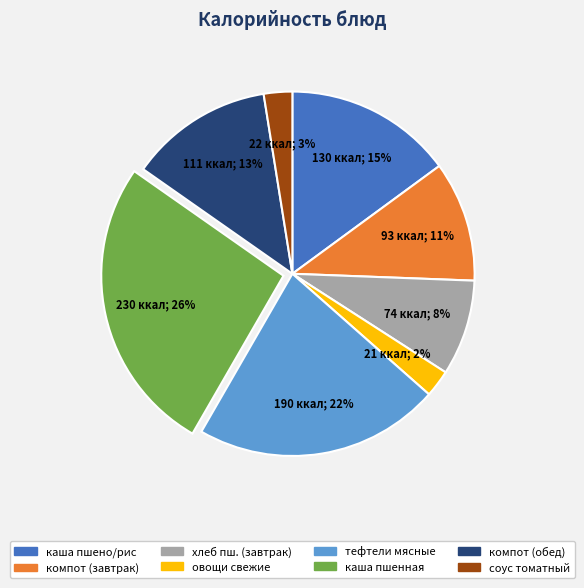

Is there a majority slice in this chart?

No